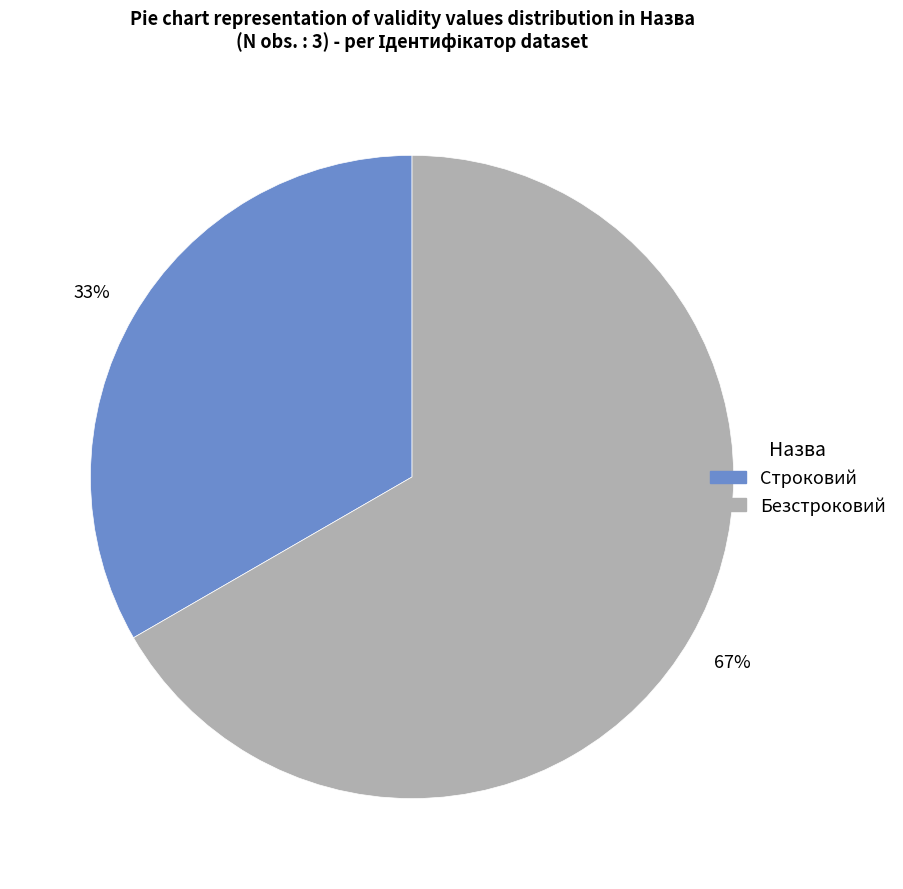

How many segments does this pie chart have?

2